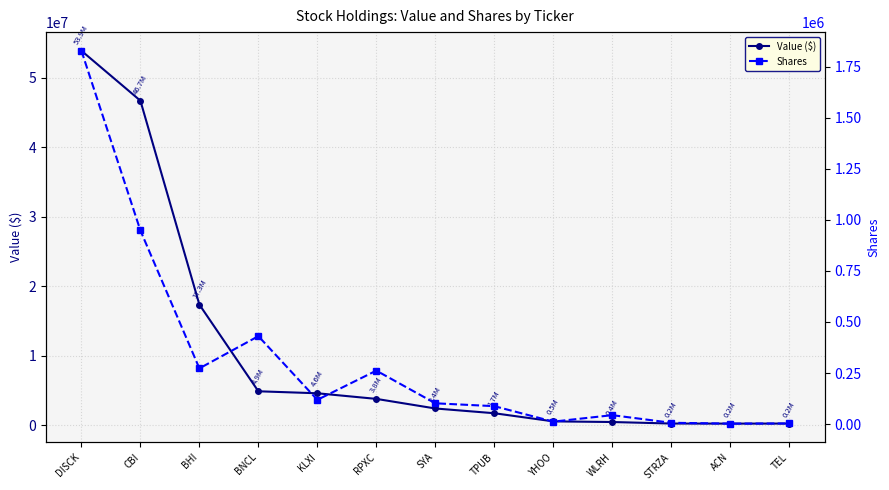

List the series in order of their overall mean, lowest first.

Shares, Value ($)